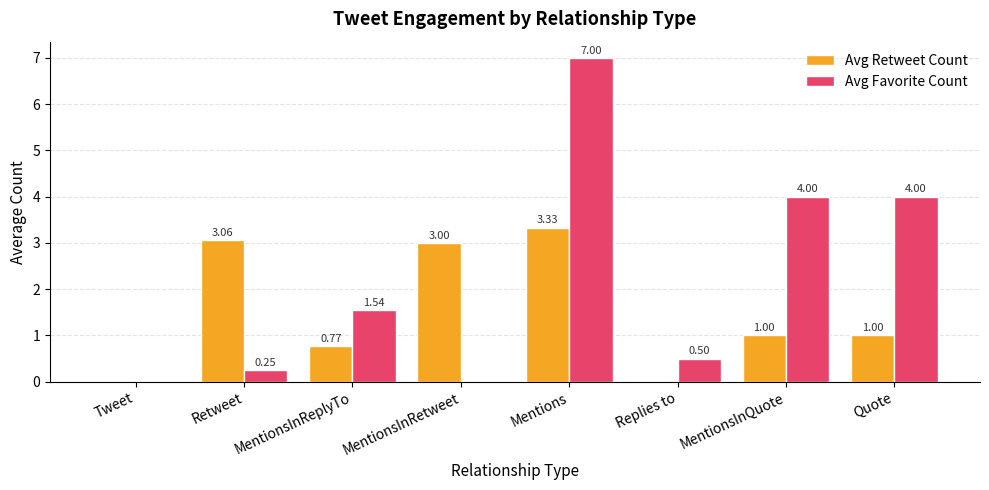

Which series changed the most between Retweet and MentionsInRetweet?

Avg Favorite Count